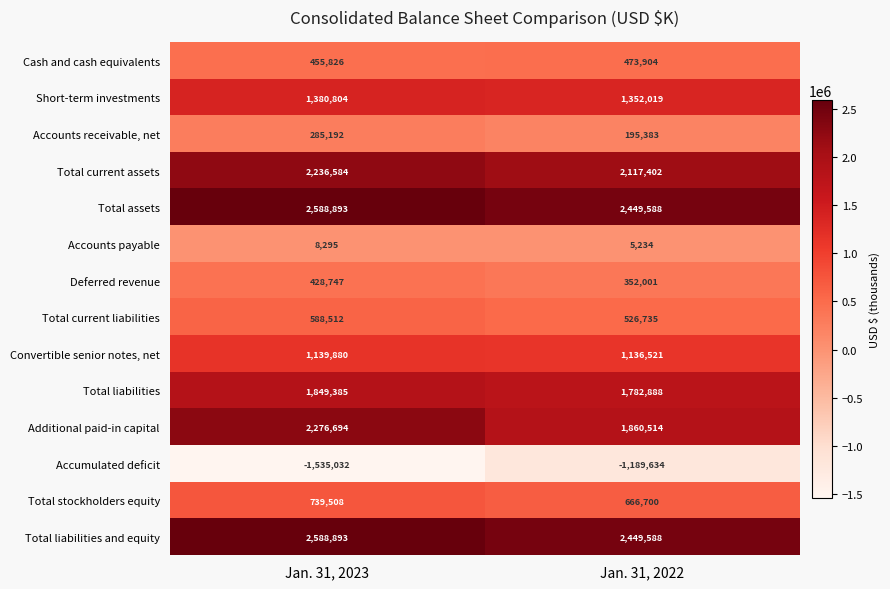

True or false: Convertible senior notes, net has a value of 1139880 at Jan. 31, 2023.

True